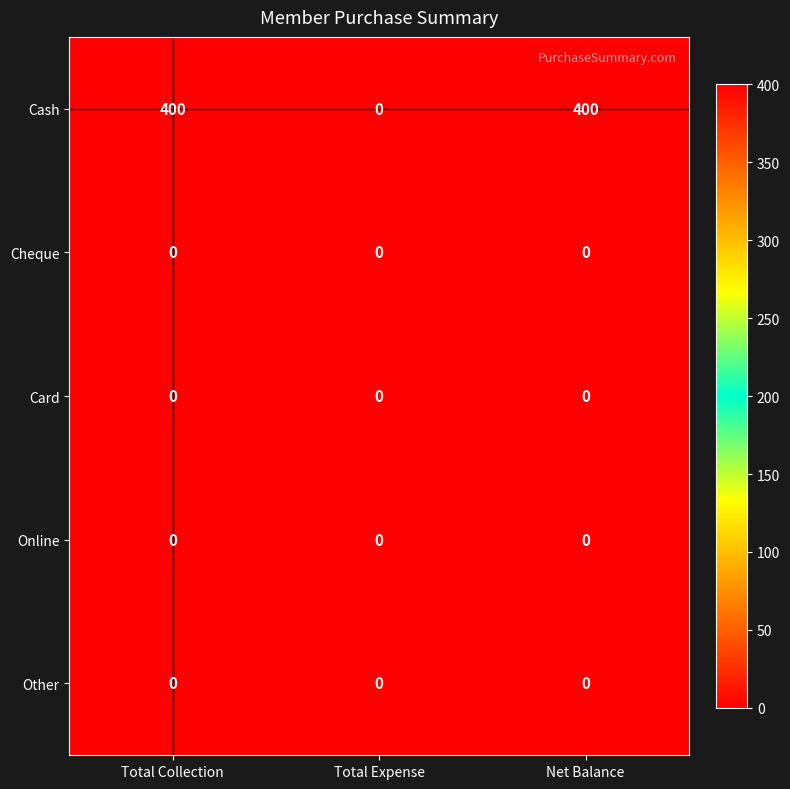

What is the total value across all series at Total Collection?

400